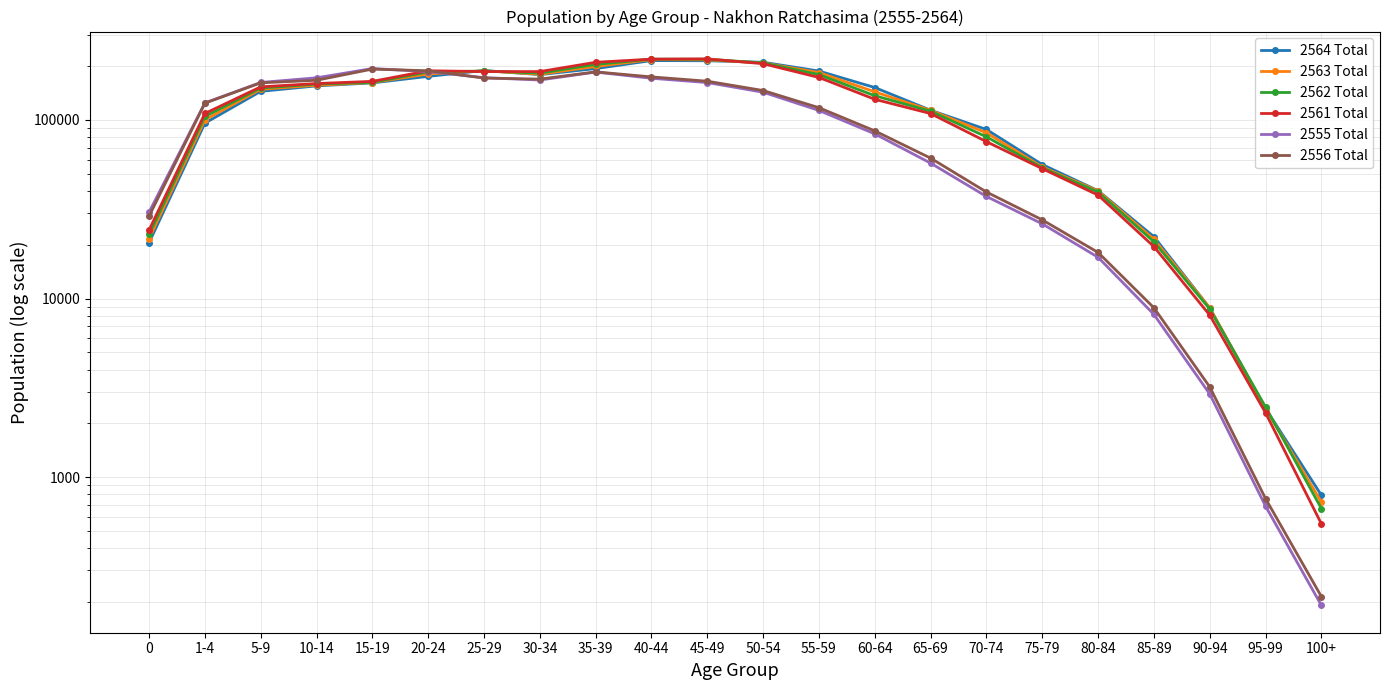

Between 20-24 and 80-84, which series saw the biggest shift?

2556 Total